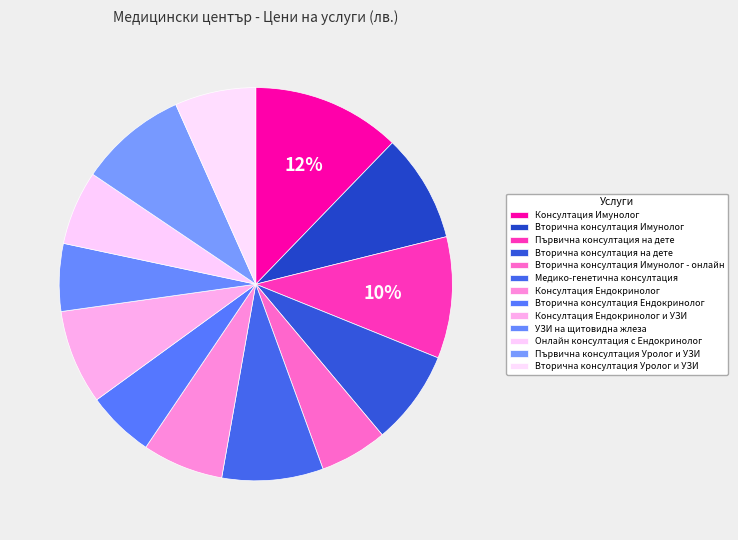

How many slices are in this pie chart?

13